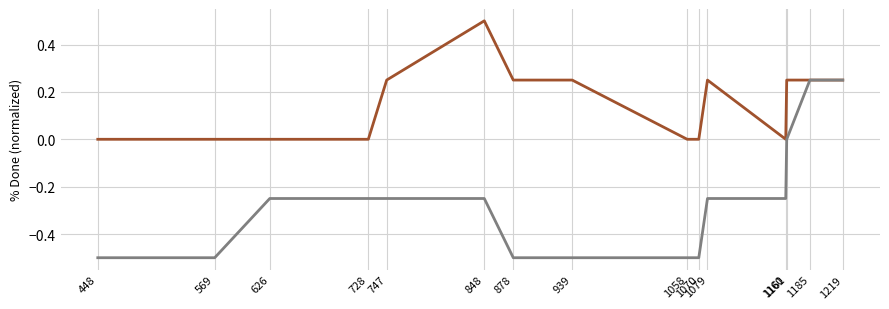

What is the maximum value shown in the chart?

0.5